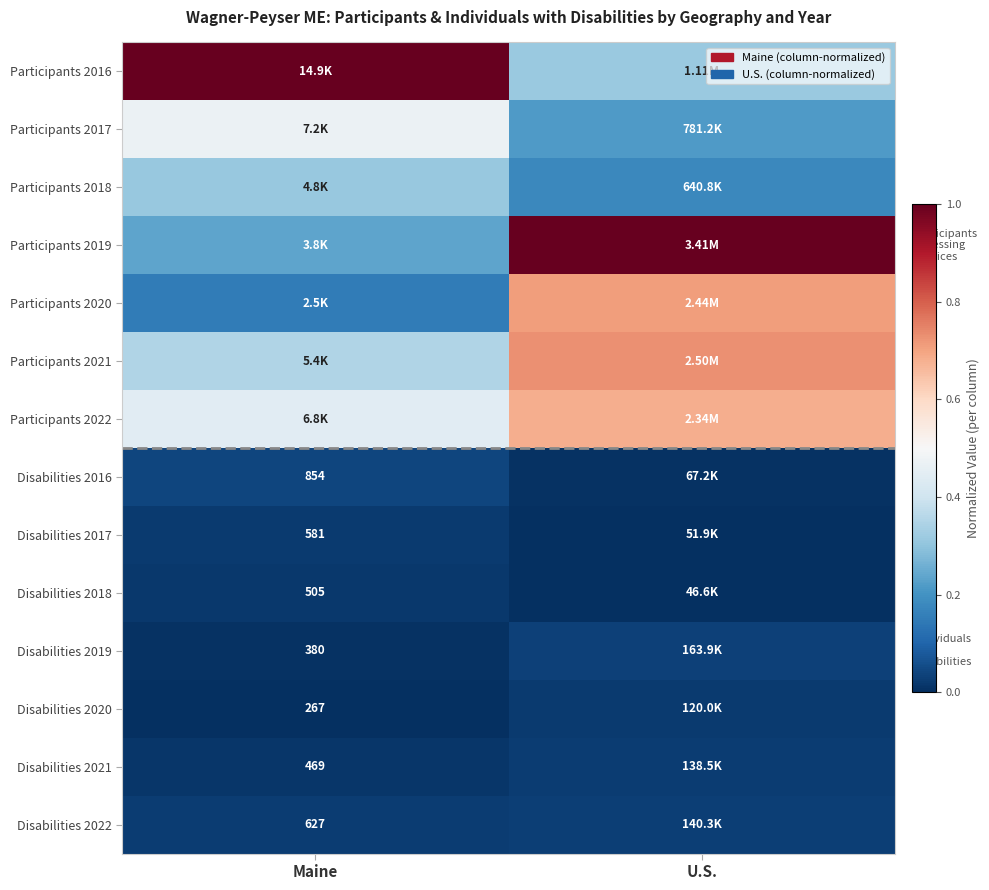

The value of Participants 2017 at Maine is 0.5. True or false?

True